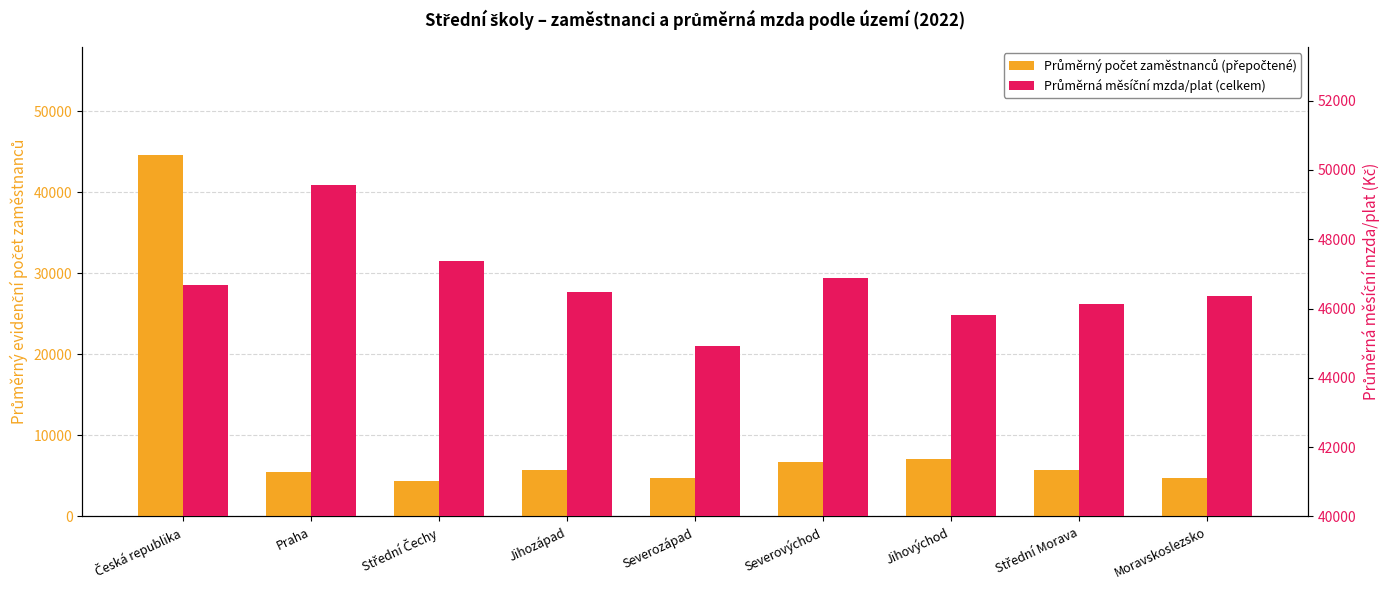

Reading left to right, what are all the values shown in this chart?

Průměrný počet zaměstnanců (přepočtené): 44551.1	5523.3	4403.1	5680.2	4685.4	6718.0	7111.1	5683.9	4746.1
Průměrná měsíční mzda/plat (celkem): 46684.8	49576.8	47363.2	46472.1	44905.6	46879.4	45827.3	46136.7	46366.6